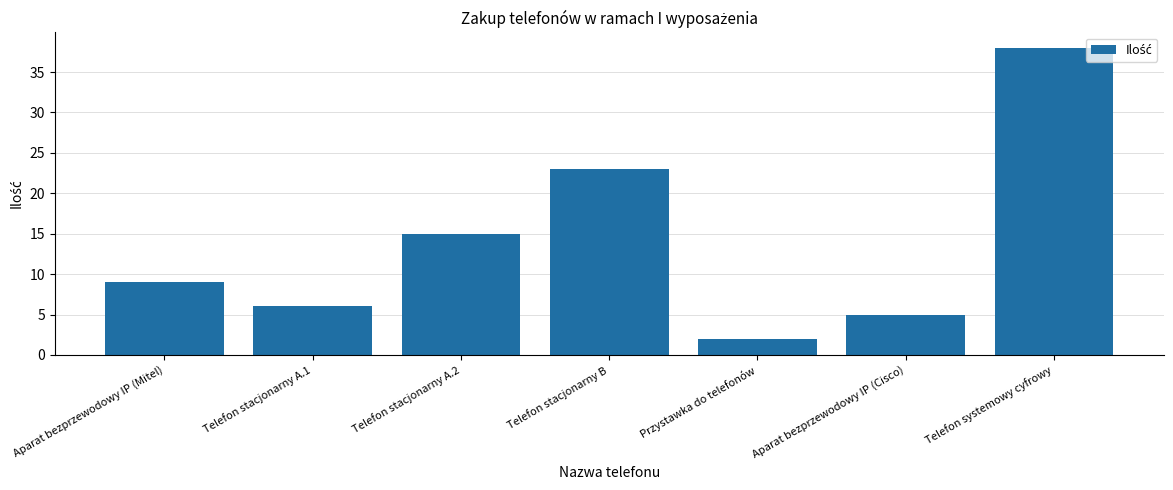

Reading right to left, extract all data points from this chart.

38	5	2	23	15	6	9